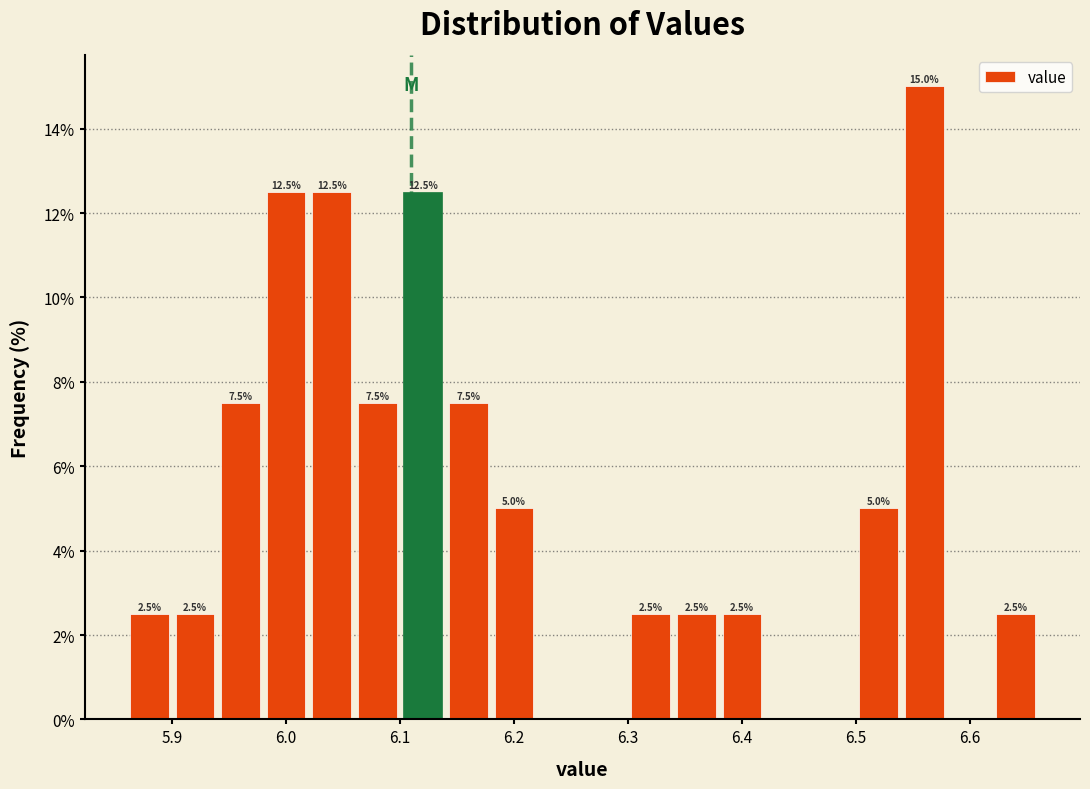

Over which range of the x-axis is the bar tallest?

6.54 to 6.58